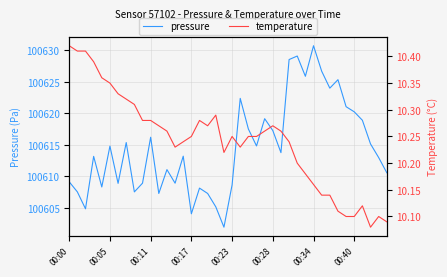

At which label does pressure reach its peak?

00:34